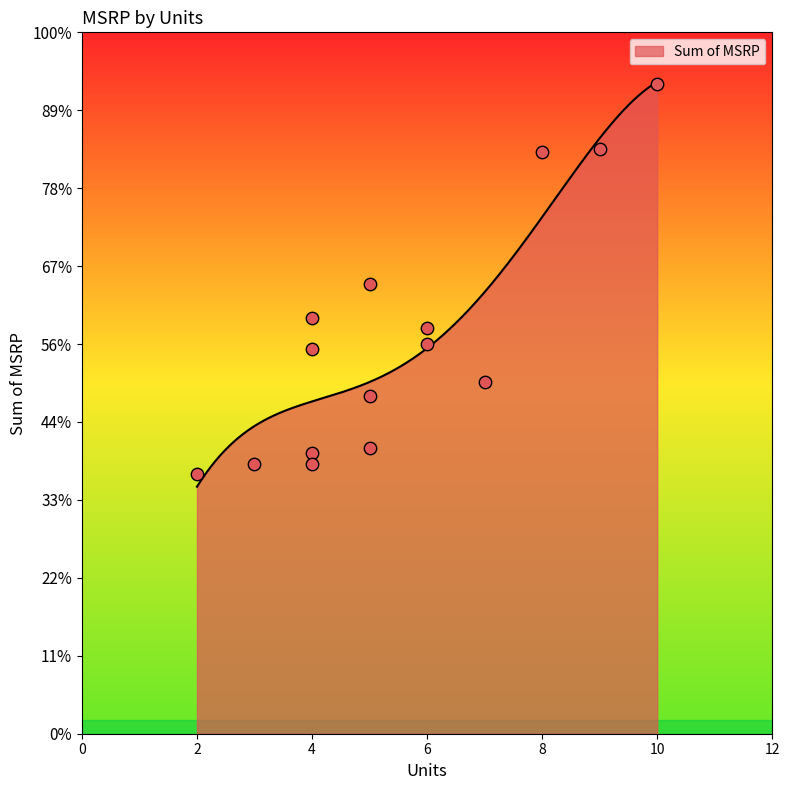

Between 6 and 7, which is larger?

6